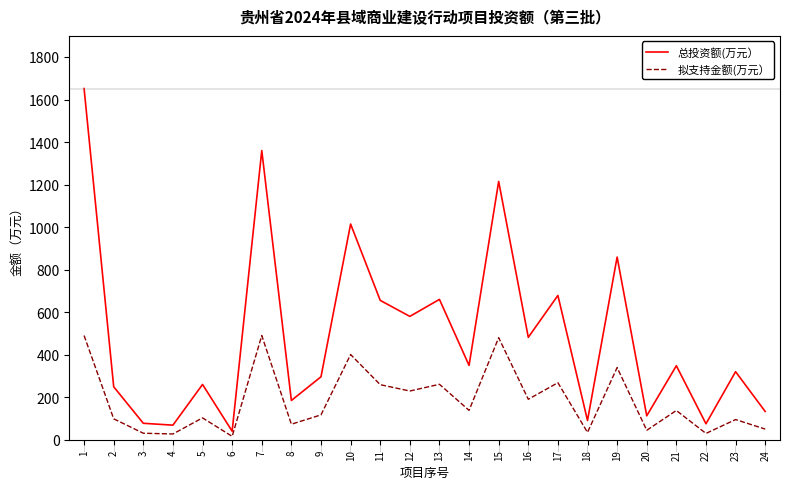

Count the number of categories in the chart.

24